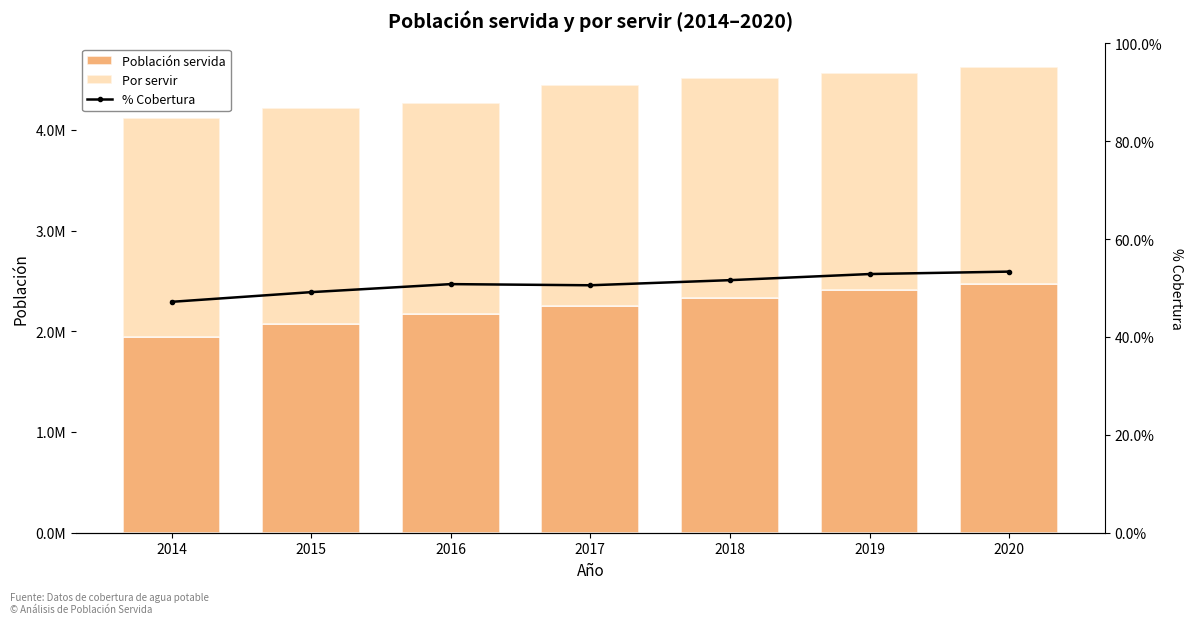

Are the bars horizontal?

No